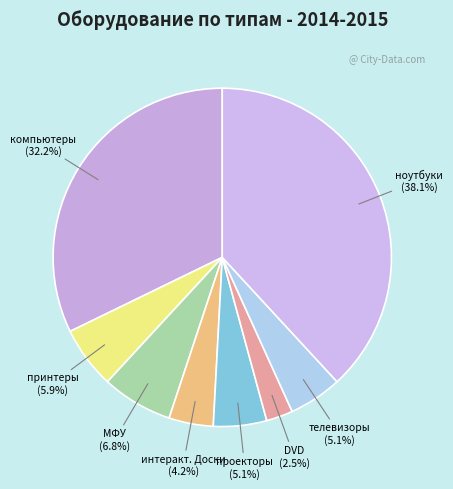

Which slice is the largest?

ноутбуки